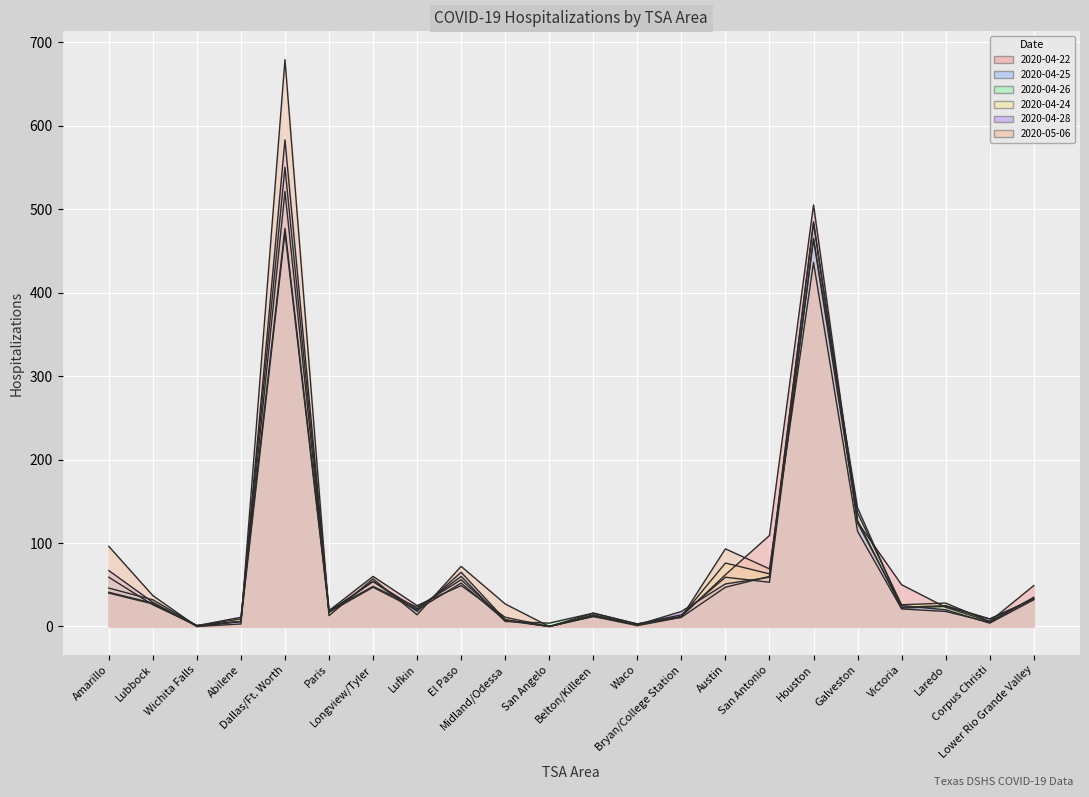

Reading right to left, transcribe all the data shown in this chart.

2020-04-22: 49	6	23	50	125	505	109	62	12	2	13	0	11	49	25	60	19	477	11	1	28	41
2020-04-25: 33	9	25	23	142	465	53	59	14	3	12	0	7	52	20	47	17	521	6	1	32	46
2020-04-26: 33	9	24	22	127	464	60	47	11	3	16	4	6	60	21	54	17	472	6	1	26	59
2020-04-24: 34	6	28	26	136	483	63	76	12	3	16	0	8	56	23	48	19	550	9	1	27	40
2020-04-28: 32	4	20	25	124	485	59	51	18	2	14	0	8	65	18	54	18	583	6	0	29	67
2020-05-06: 35	5	18	21	114	436	69	93	11	1	12	0	27	72	14	57	13	679	3	0	37	96